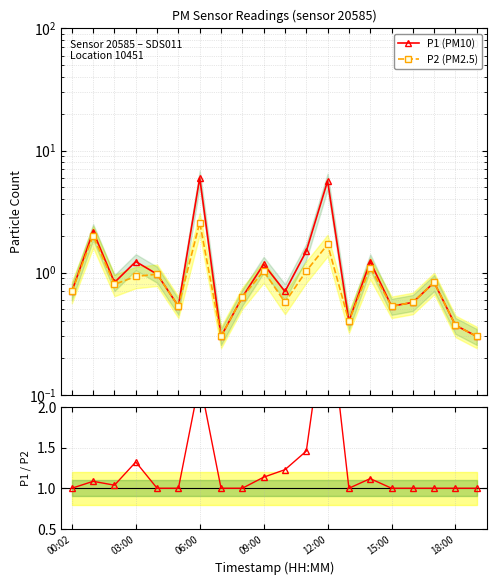

What value does the P1 (PM10) series have at 10?

0.7